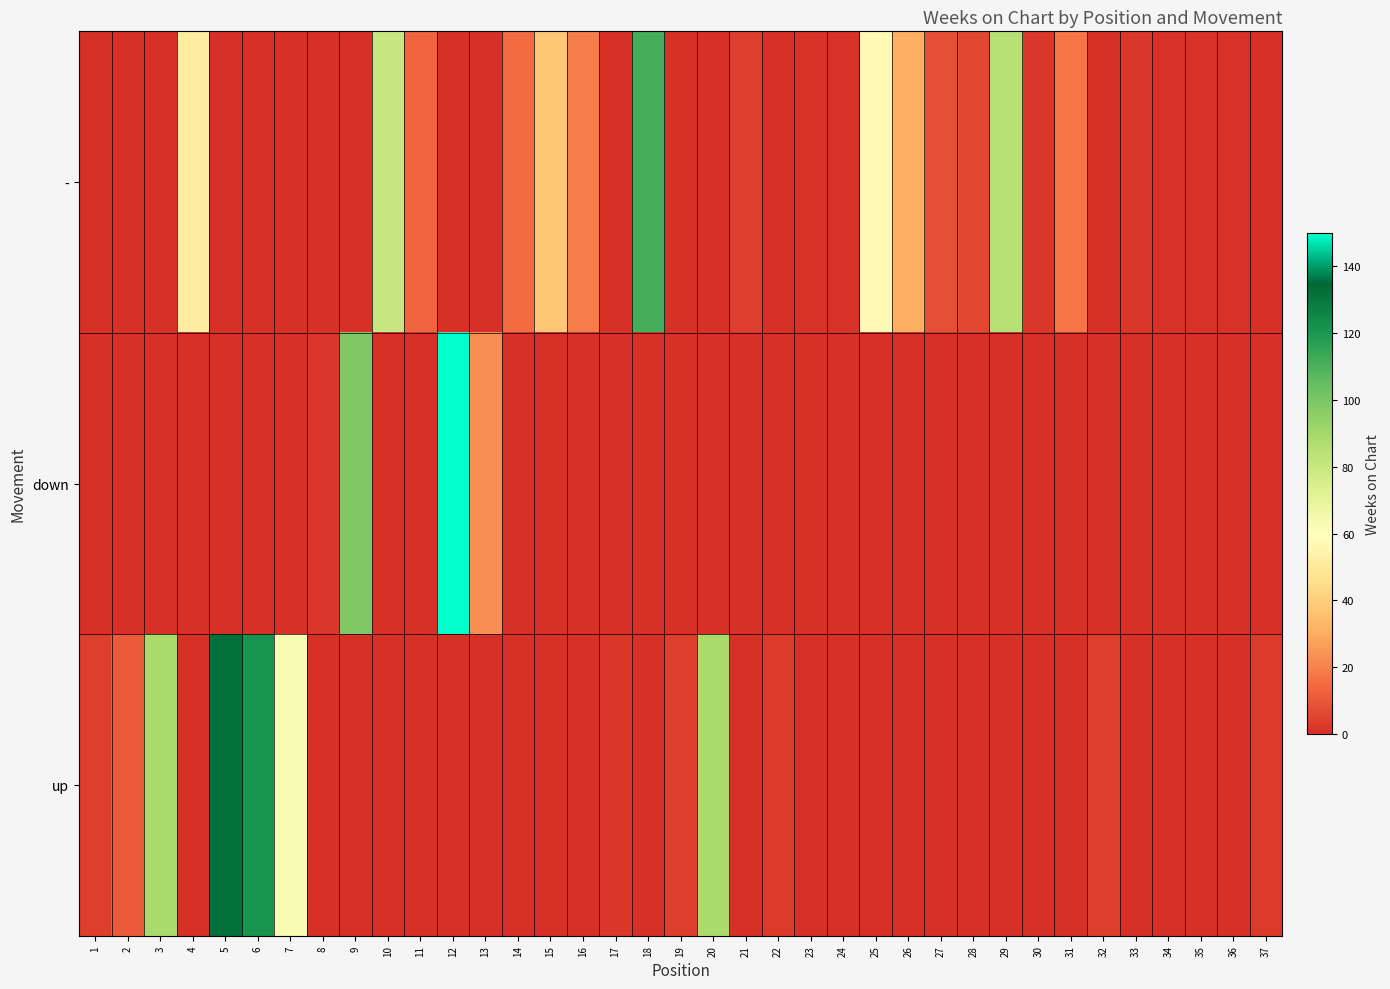

Rank the series at 35 from lowest to highest value.

down, up, -